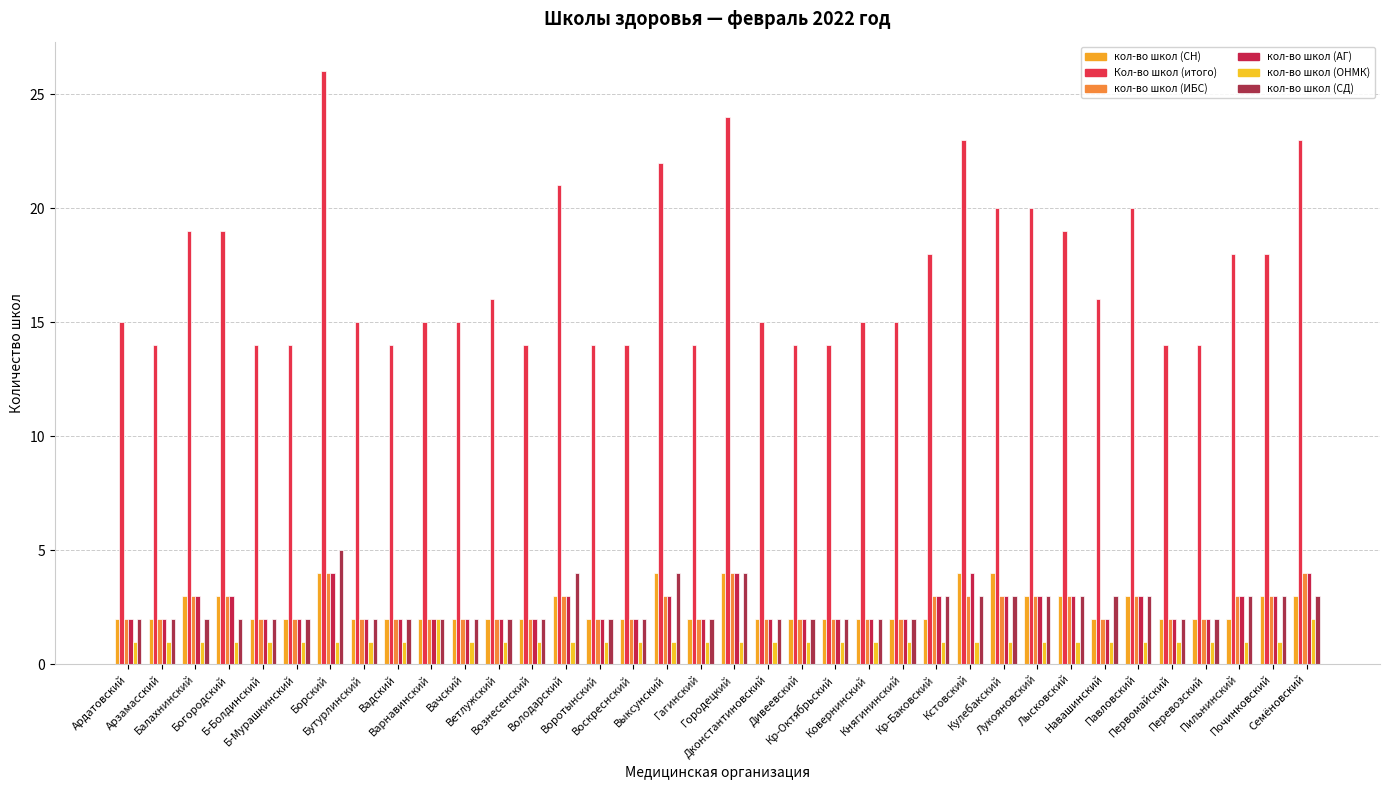

How many data points does each series have?

36